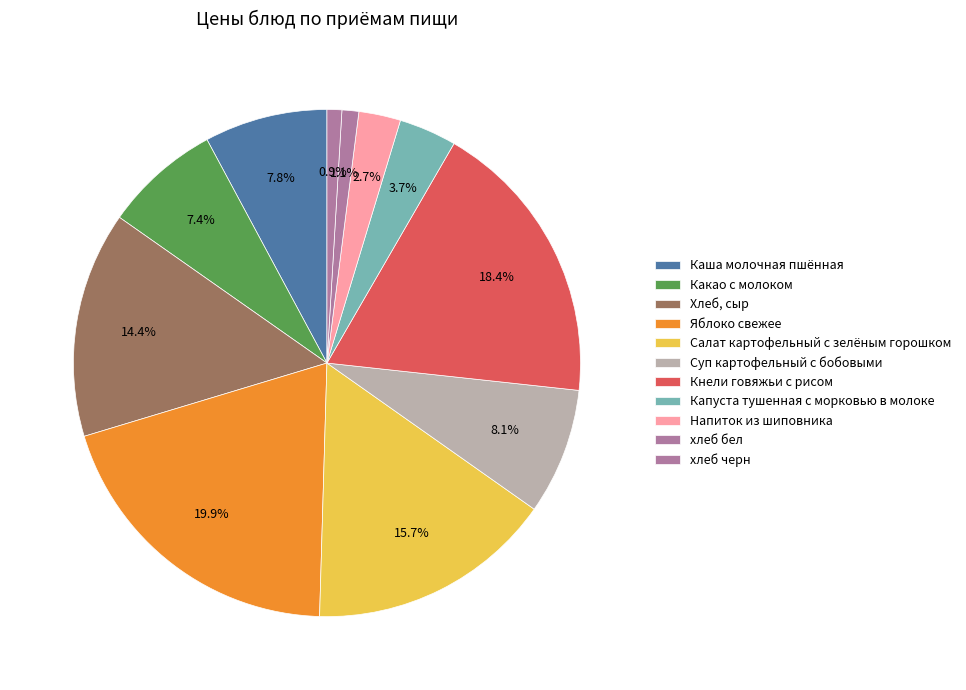

What portion of the pie excludes Яблоко свежее?

80.1%